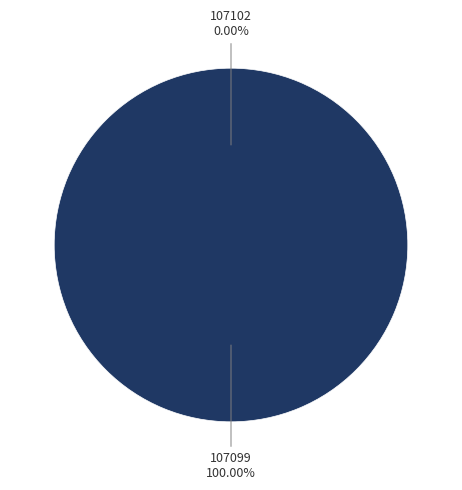

Do 107102 and 107099 together represent more than half of the pie?

Yes